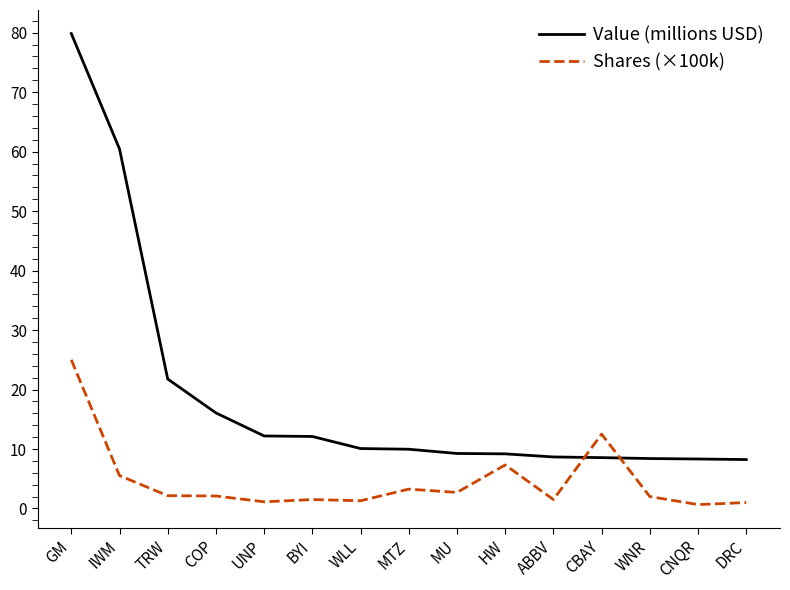

The Value (millions USD) series shows 79.8 at GM. True or false?

True